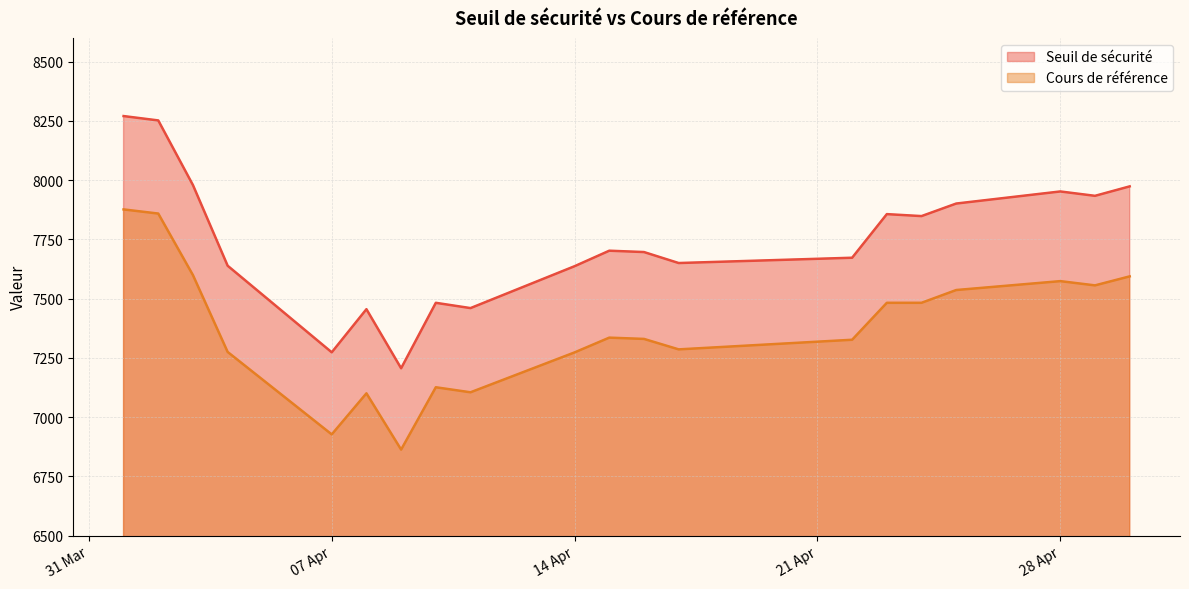

Reading left to right, transcribe all the data shown in this chart.

Seuil de sécurité: 8270.2	8251.8	7978.9	7638.7	7273.5	7455.4	7206.2	7482.3	7460.0	7636.8	7702.2	7696.5	7650.2	7672.5	7856.5	7848.2	7901.1	7952.1	7933.7	7973.6
Cours de référence: 7876.4	7858.8	7599.0	7274.9	6927.1	7100.4	6863.0	7126.0	7104.8	7273.1	7335.4	7330.0	7285.9	7326.5	7482.4	7482.4	7536.3	7573.8	7555.9	7593.9